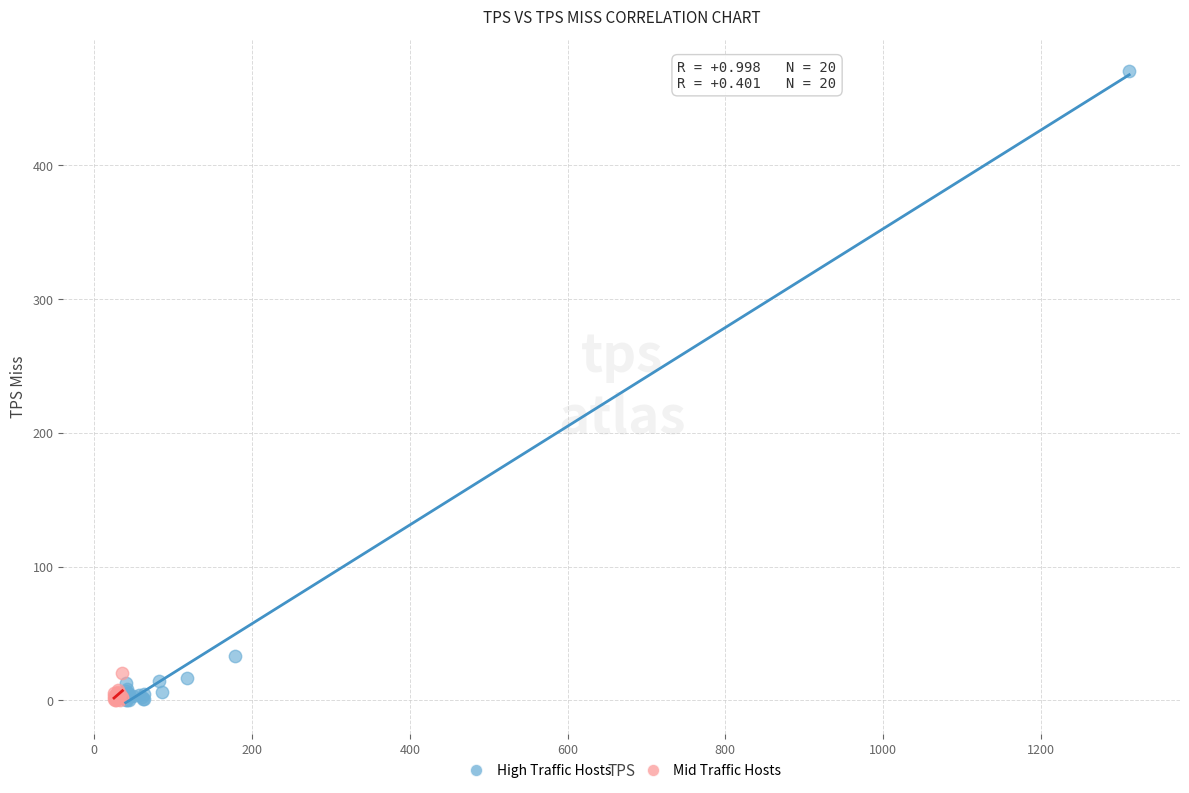

What are all the series names shown in the legend?

High Traffic Hosts, Mid Traffic Hosts